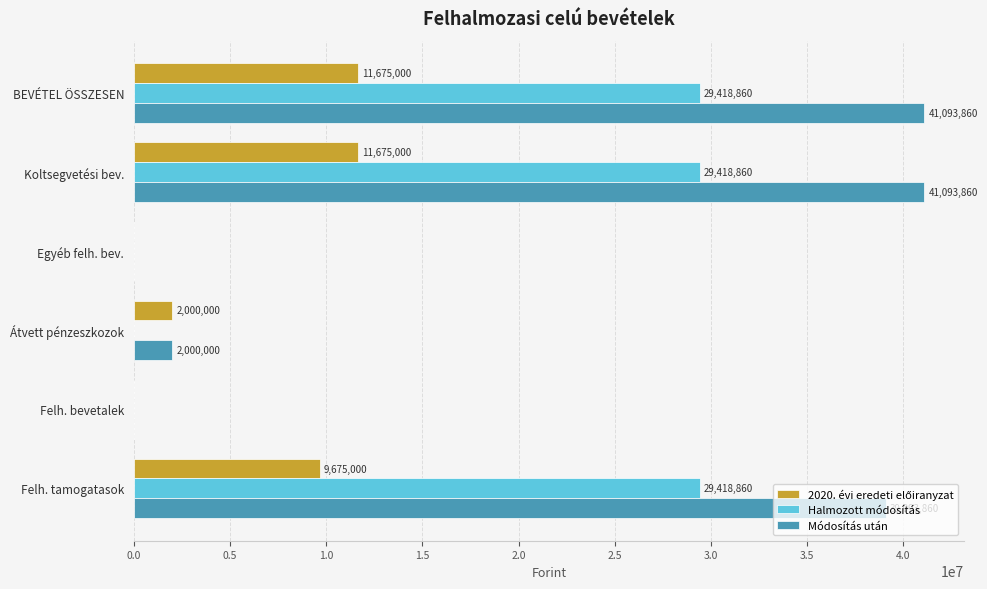

What is the approximate value of Módosítás után at BEVÉTEL ÖSSZESEN, to the nearest 50?

41093850